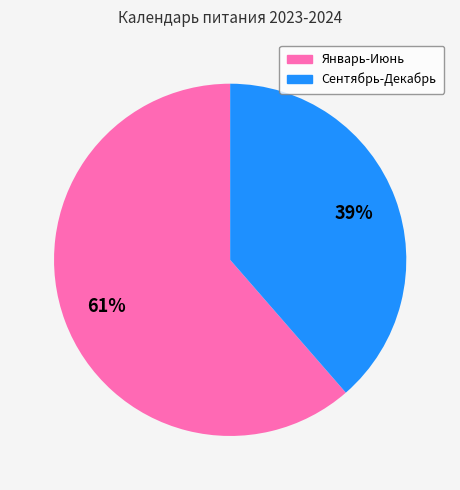

To the nearest percent, what is the average slice percentage?

50%